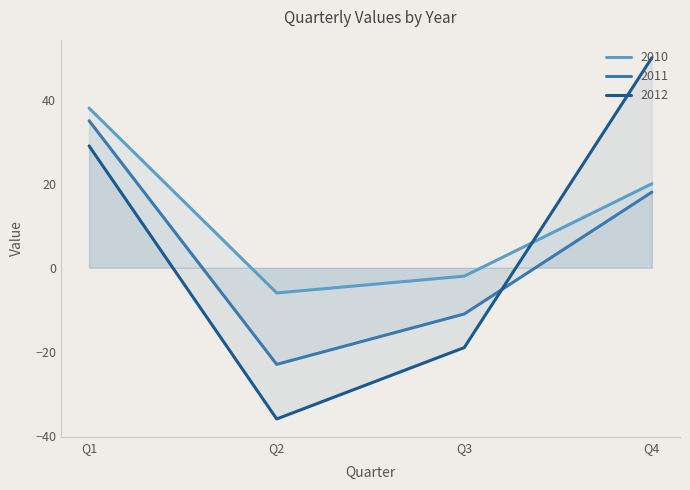

True or false: 2011 and 2010 intersect in this chart.

False